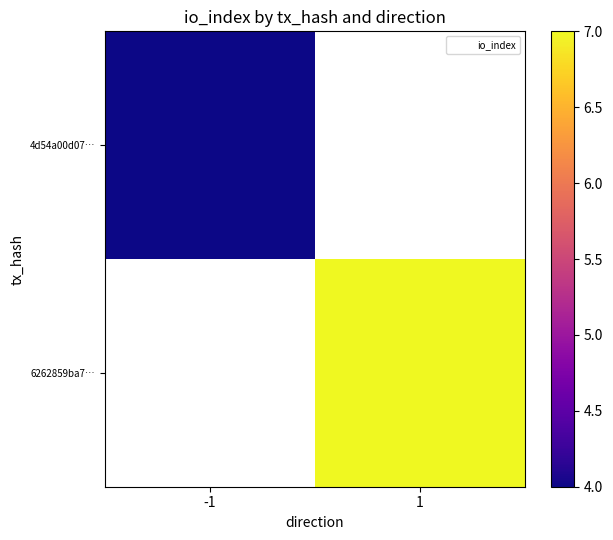

Which label corresponds to the smallest value in the chart?

-1